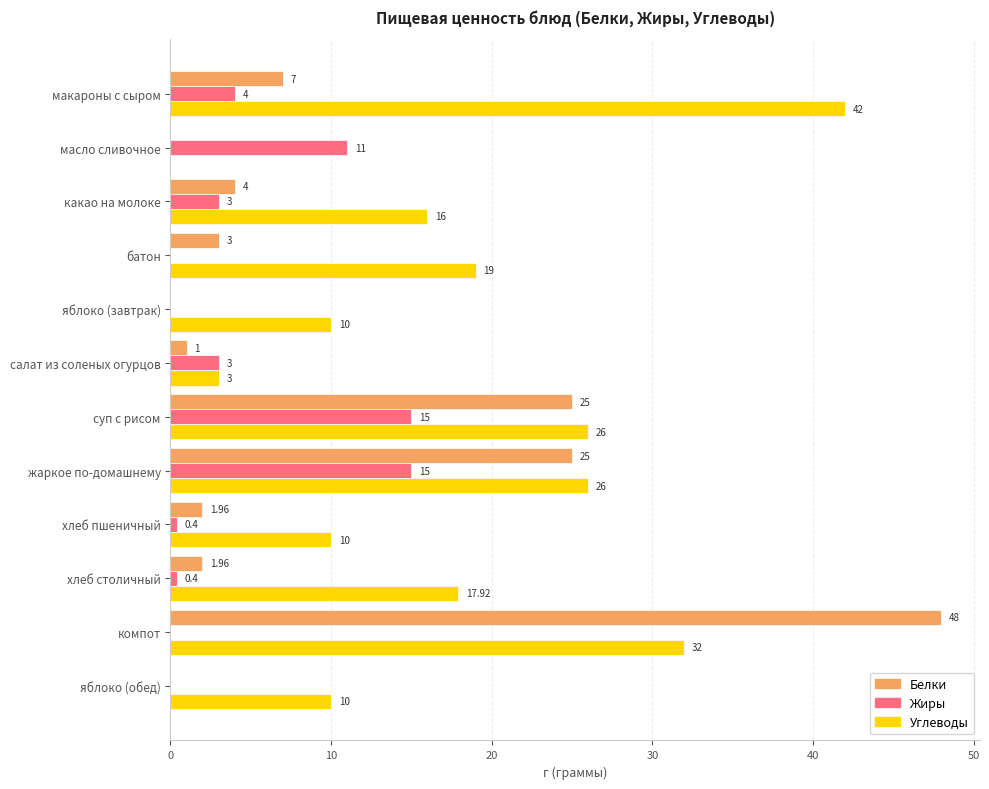

What is the sum of all Углеводы values?

211.9